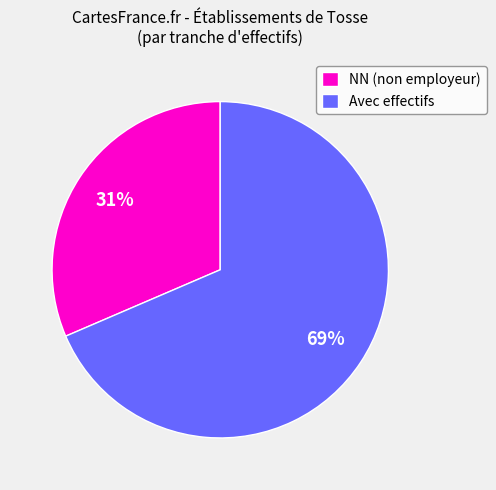

To the nearest percent, what percentage of the pie is NN (non employeur)?

31%